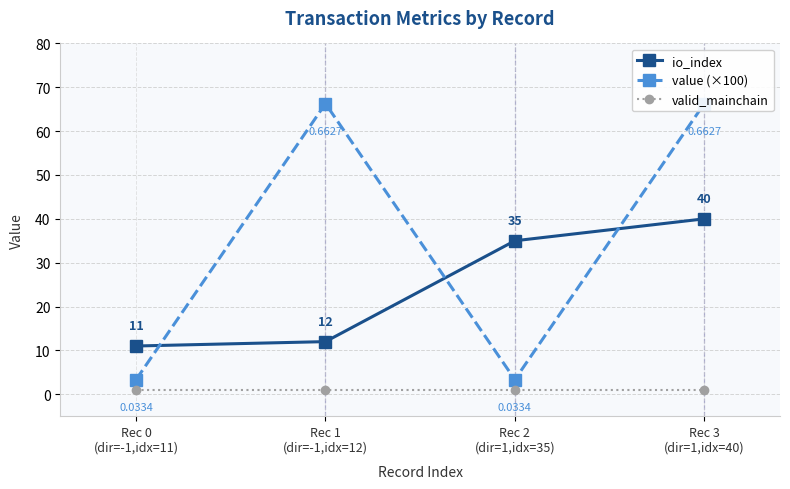

The value of value (×100) at Rec 1
(dir=-1,idx=12) is 92.8. True or false?

False